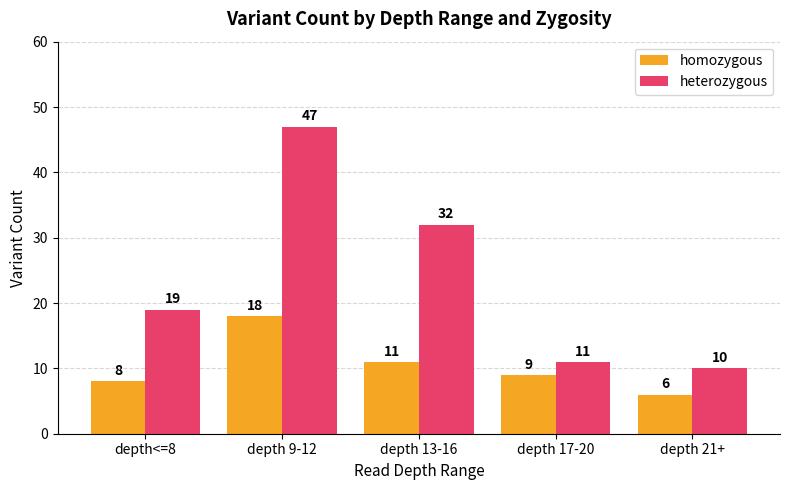

What position from the left is depth<=8?

1